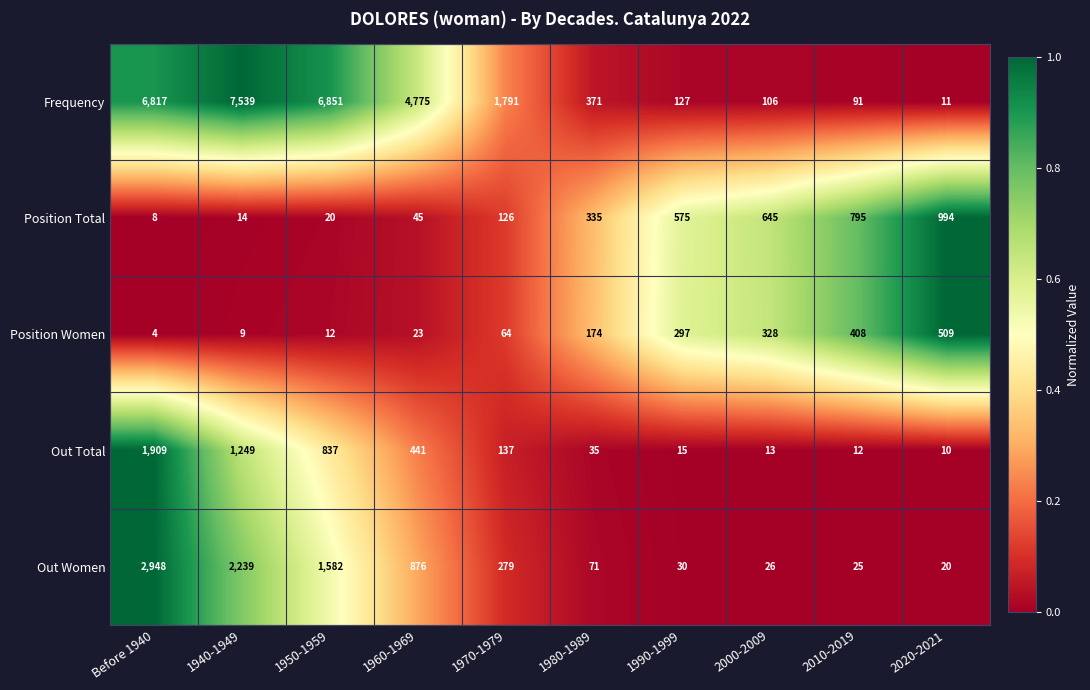

Rank the series at 1990-1999 from highest to lowest value.

Position Total, Position Women, Frequency, Out Women, Out Total